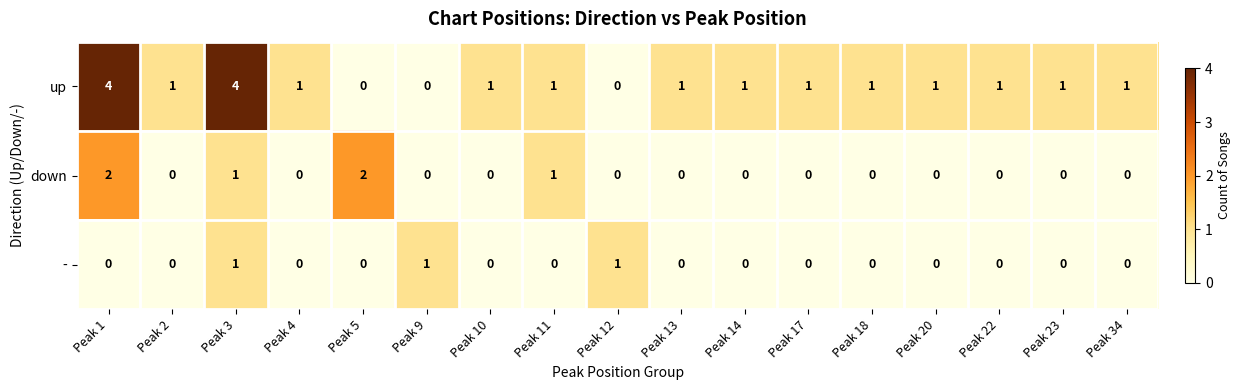

Rank the series by their average value, from highest to lowest.

up, down, -